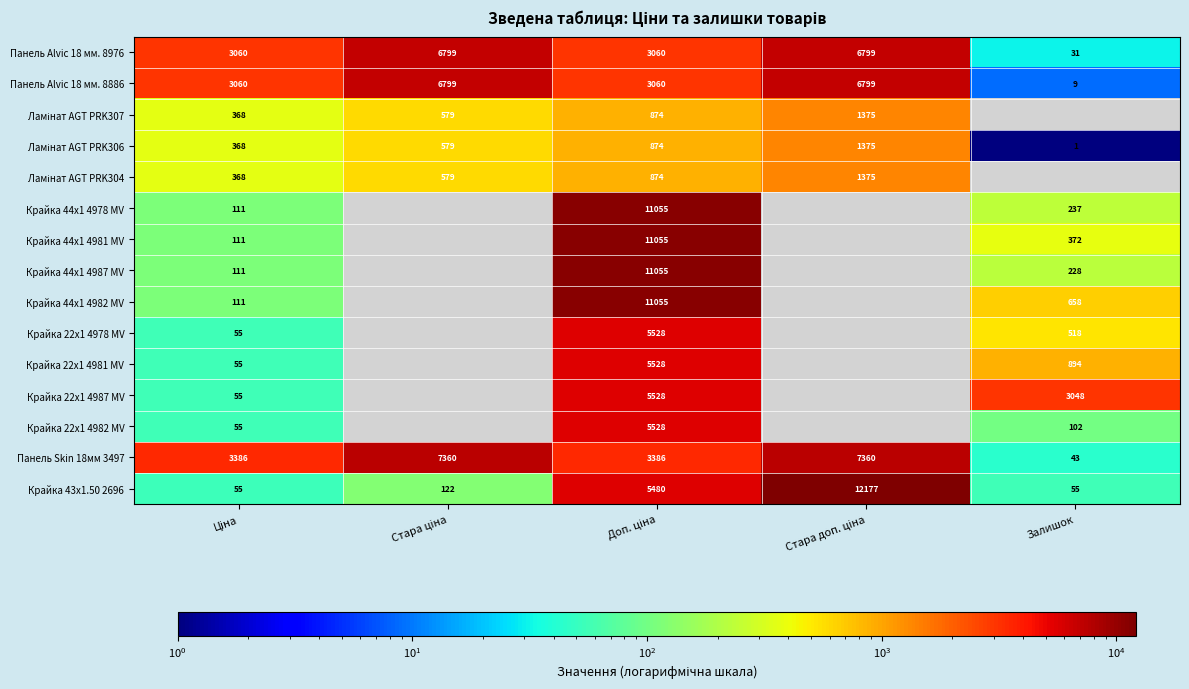

Which has a higher value, Стара ціна or Ціна?

Стара ціна